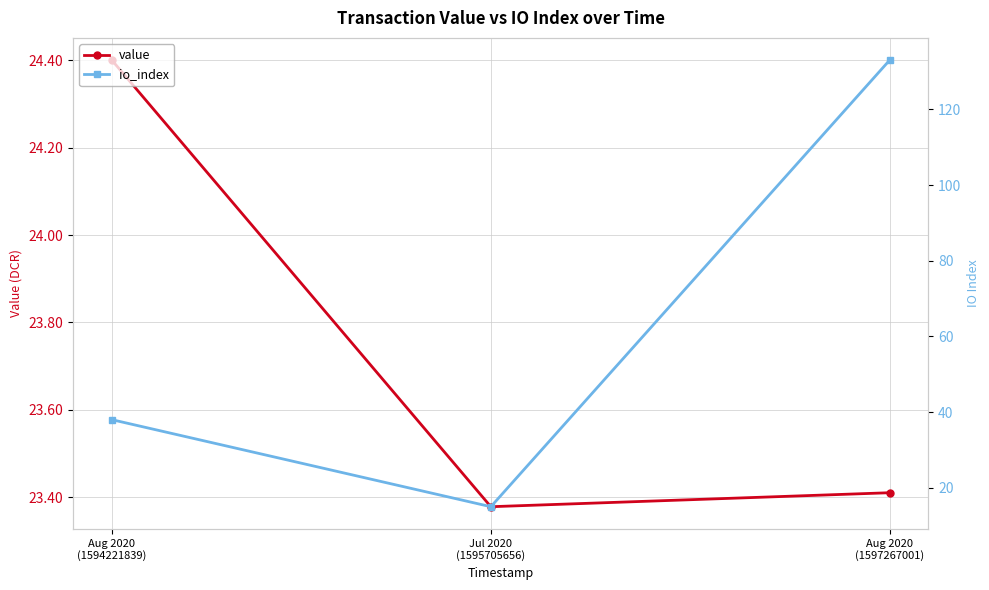

Between Aug 2020
(1594221839) and Jul 2020
(1595705656), which is larger?

Aug 2020
(1594221839)